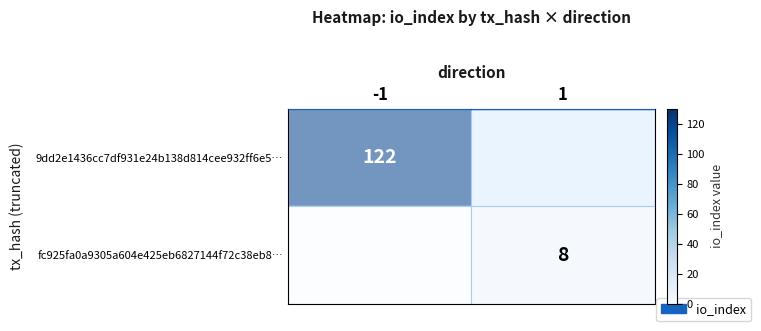

What is the spread (max minus min) of values at 1?

8